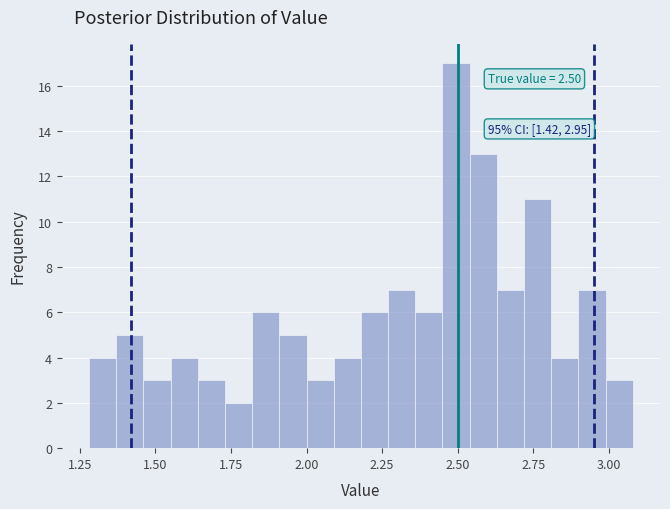

Around what value on the x-axis is the tallest bar? Give the approximate position of its centre, as read against the axis.

2.50